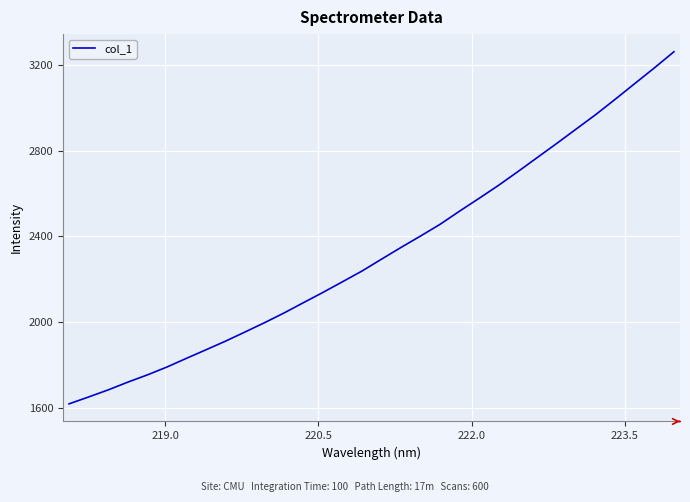

What is the sum of all values?

74476.6